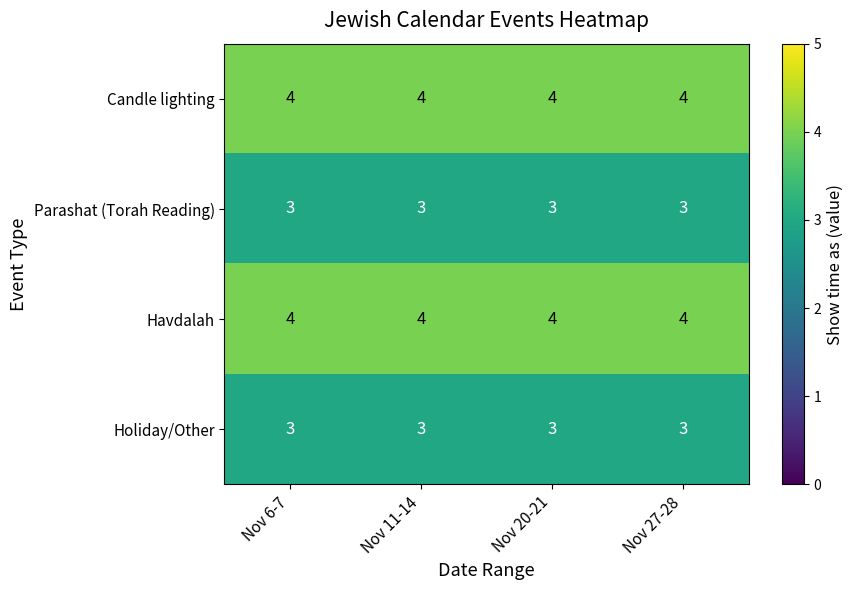

What is the average value of the Candle lighting series?

4